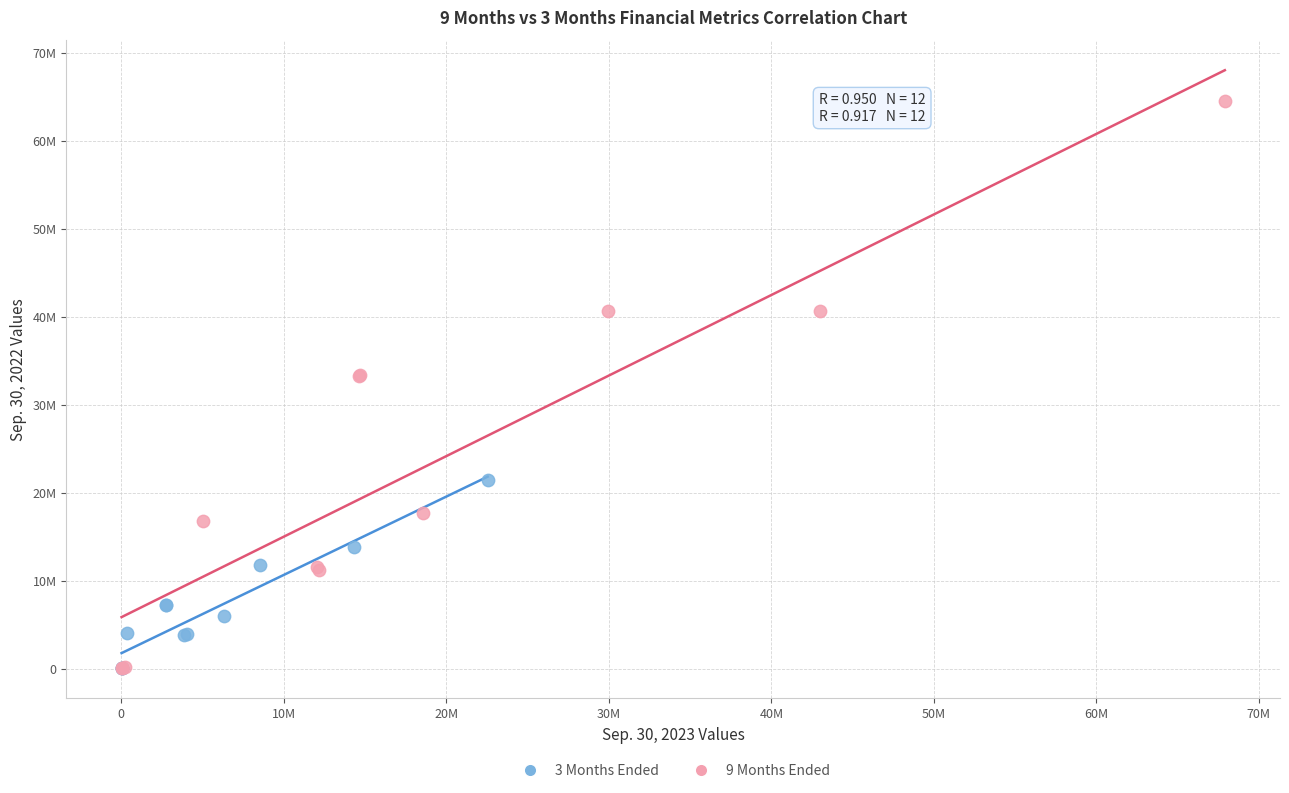

Which series has the widest spread of Y values?

9 Months Ended